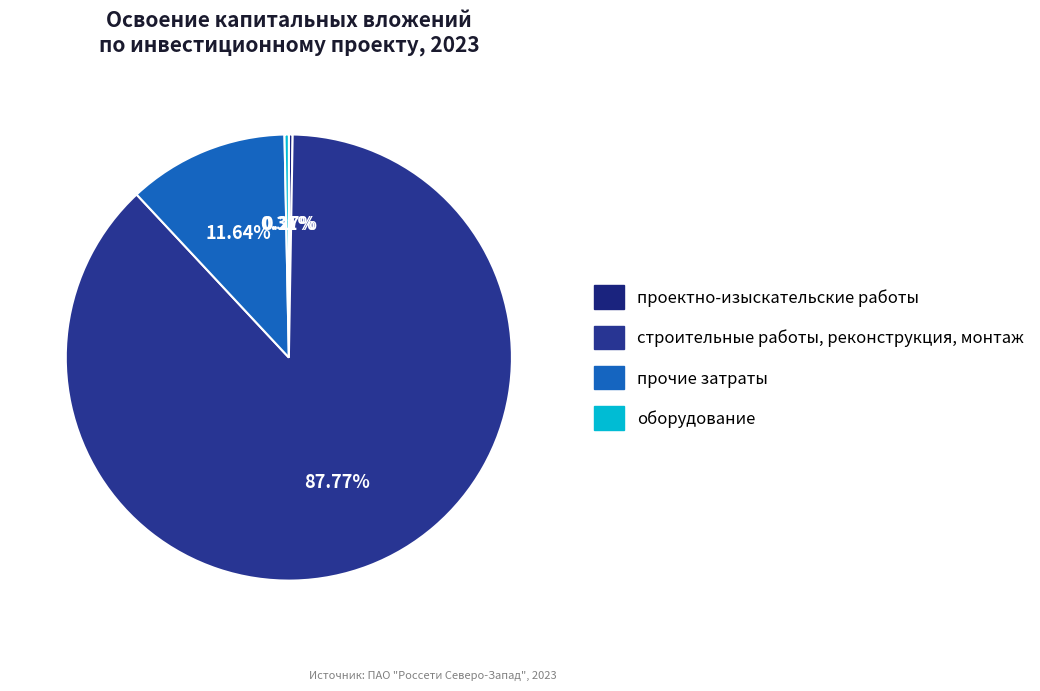

How many segments does this pie chart have?

4